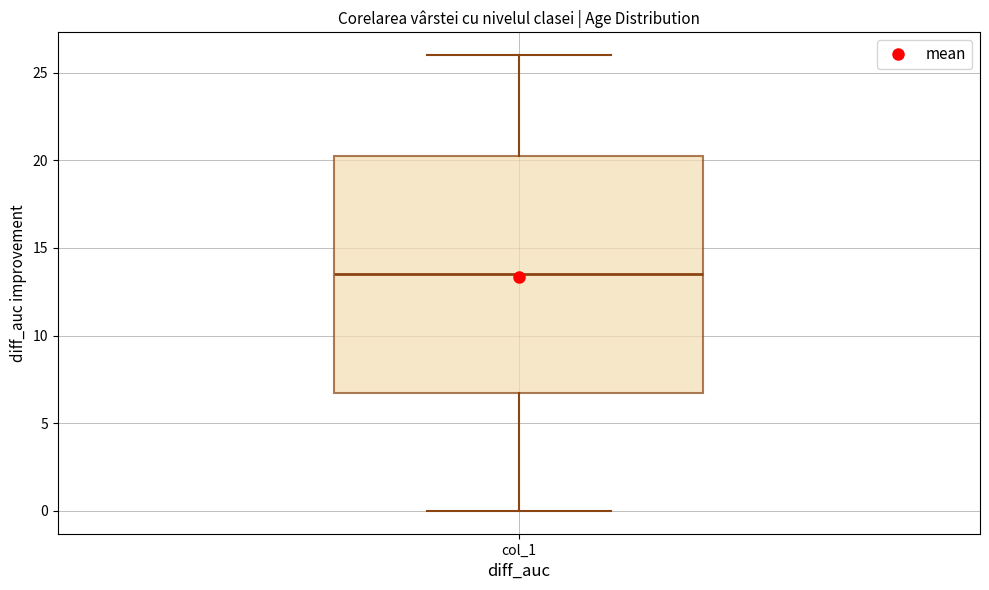

Read this box plot against the y-axis: the position of the median line, the range covered by the box, and the ends of both whiskers. The values are not printed on the chart, so give them approximately, as read against the axis.

median 13.5, box 7.0 to 20.5, whiskers 0.0 to 26.0